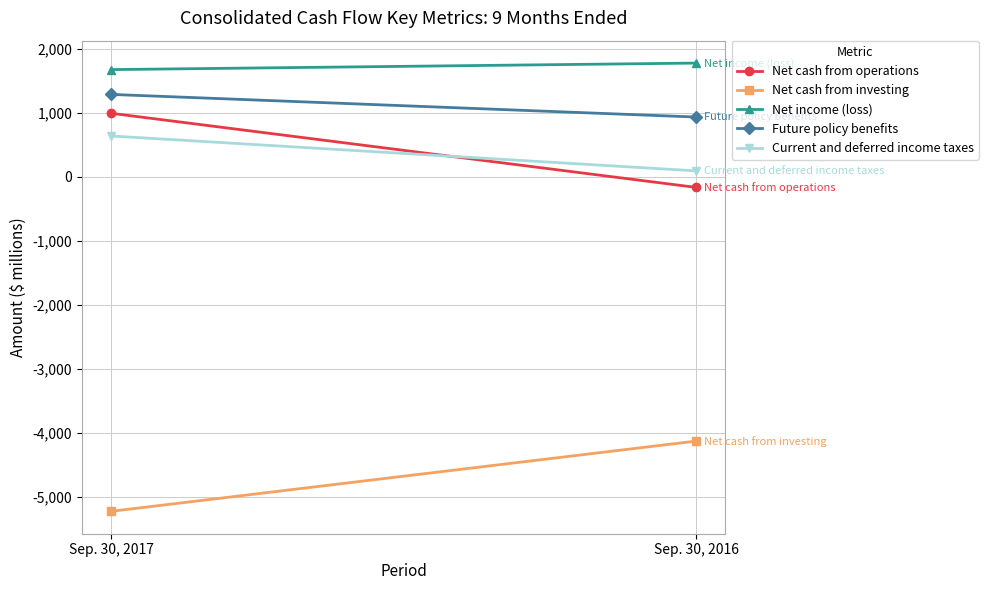

True or false: Net income (loss) has a value of 2858 at Sep. 30, 2017.

False